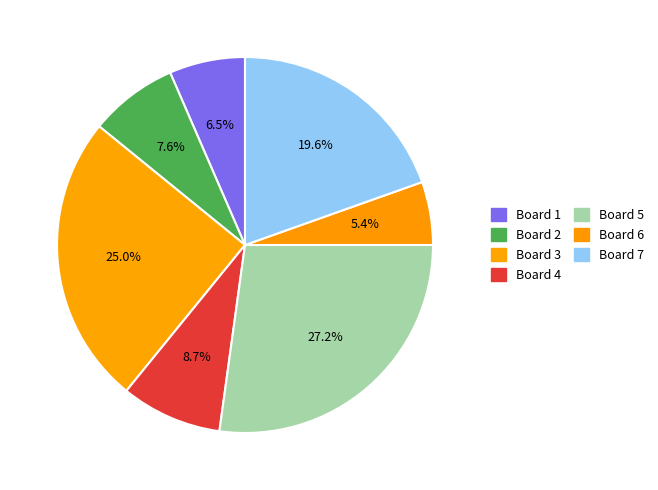

To the nearest percent, what percentage of the pie is Board 7?

20%